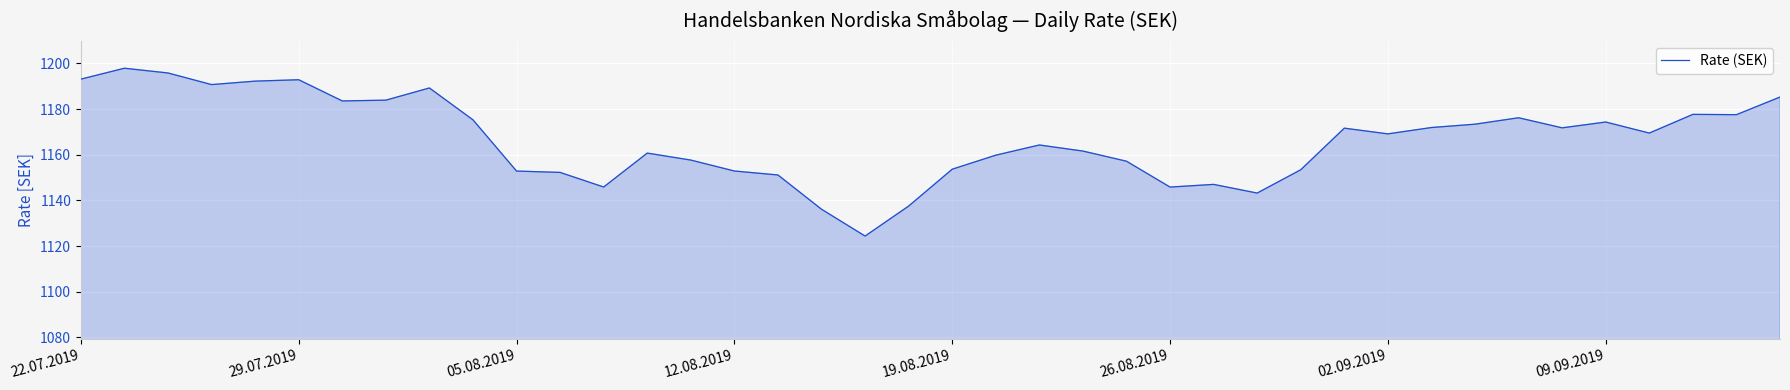

What is the minimum value shown in the chart?

1124.4